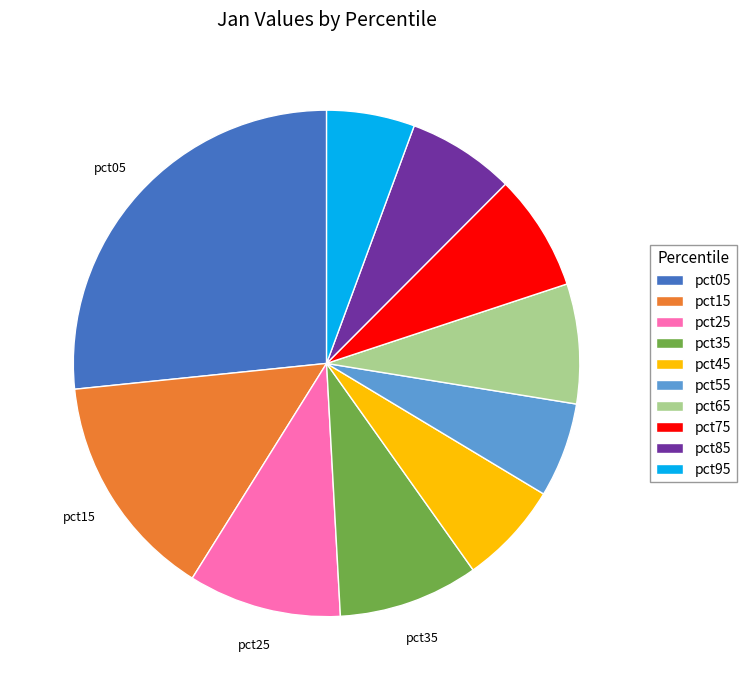

What is the largest slice in the pie chart?

pct05